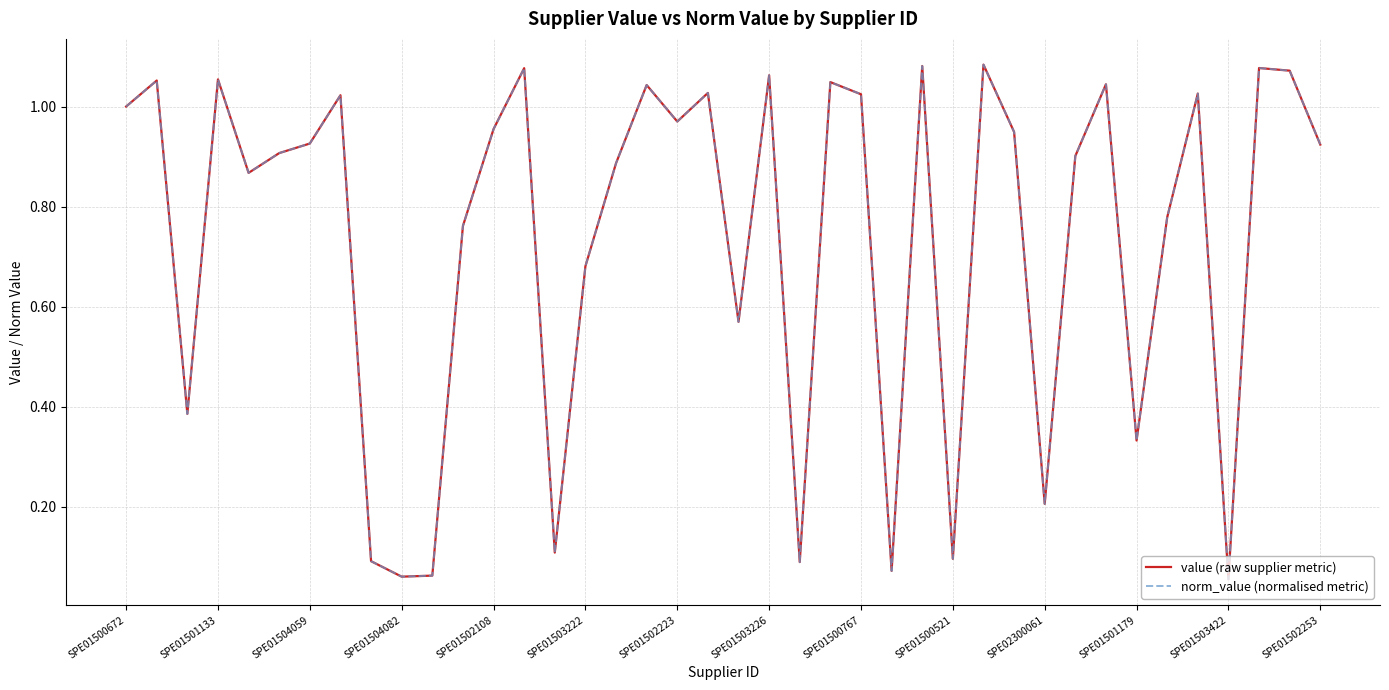

What is the value of the norm_value (normalised metric) point at the 25th from the left?

1.0